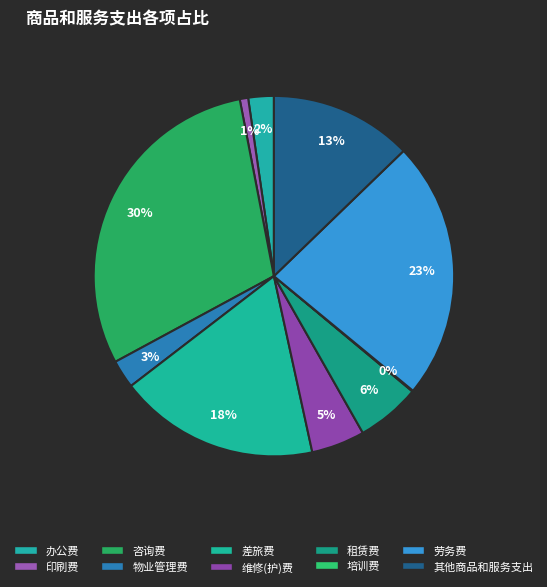

To the nearest percent, what is the difference between the 办公费 and 培训费 slice percentages?

2%